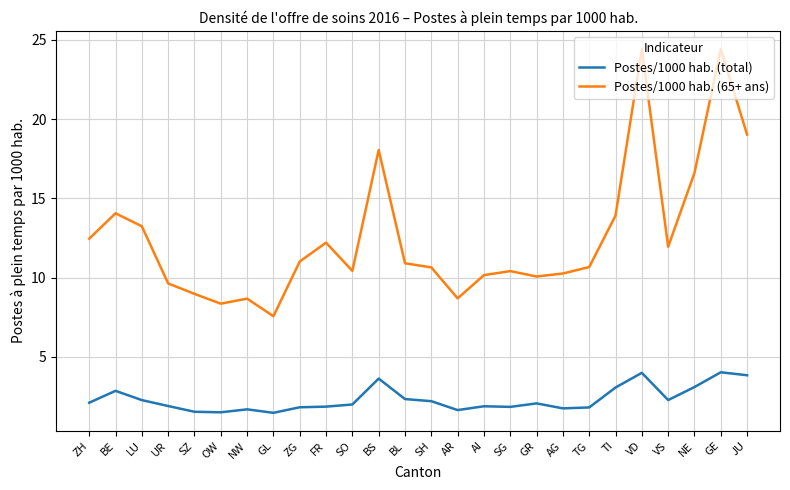

What are all the series names shown in the legend?

Postes/1000 hab. (total), Postes/1000 hab. (65+ ans)